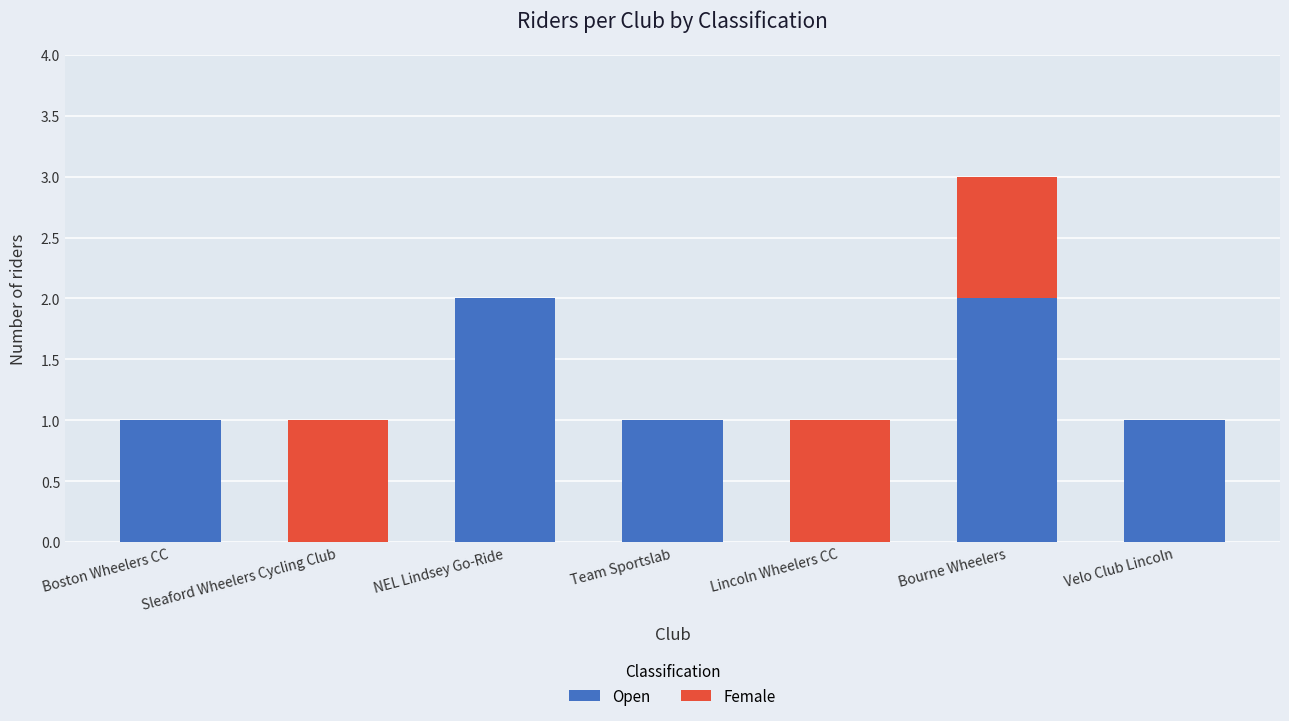

The value of Open at Velo Club Lincoln is 1. True or false?

True